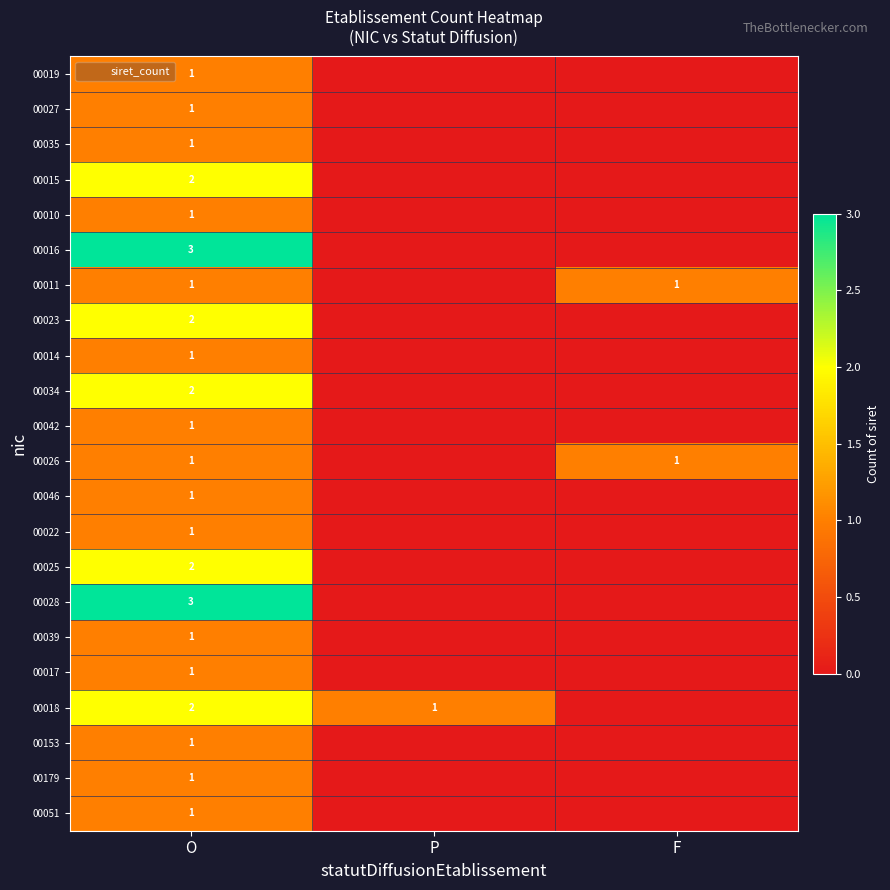

True or false: 00153 has a value of 2 at O.

False